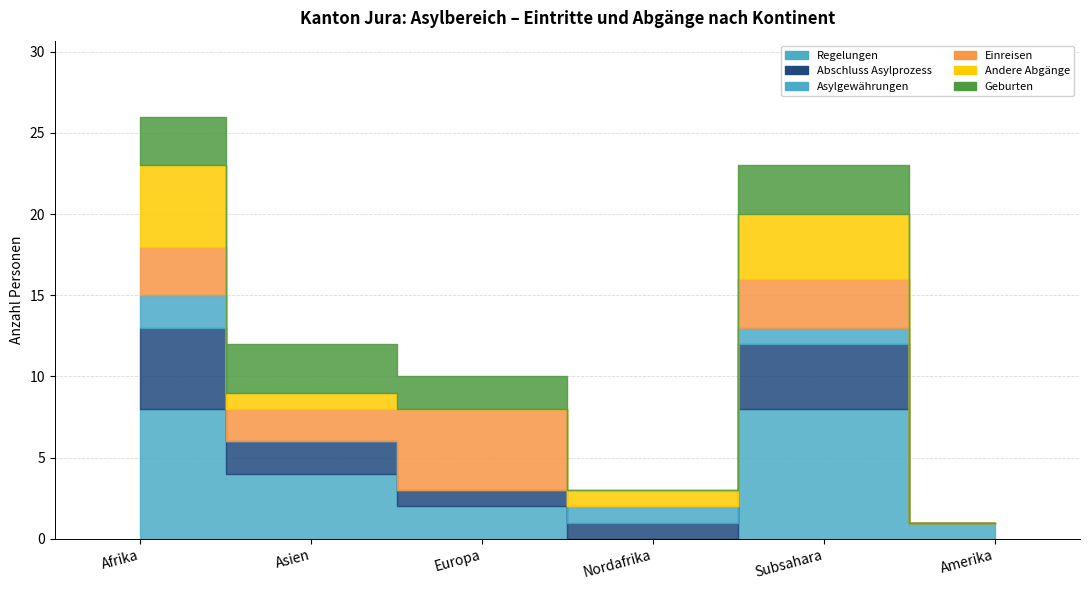

Is the value of Einreisen (col_2) at Asien greater than the value of Asylgewährungen (col_8) at Asien?

Yes